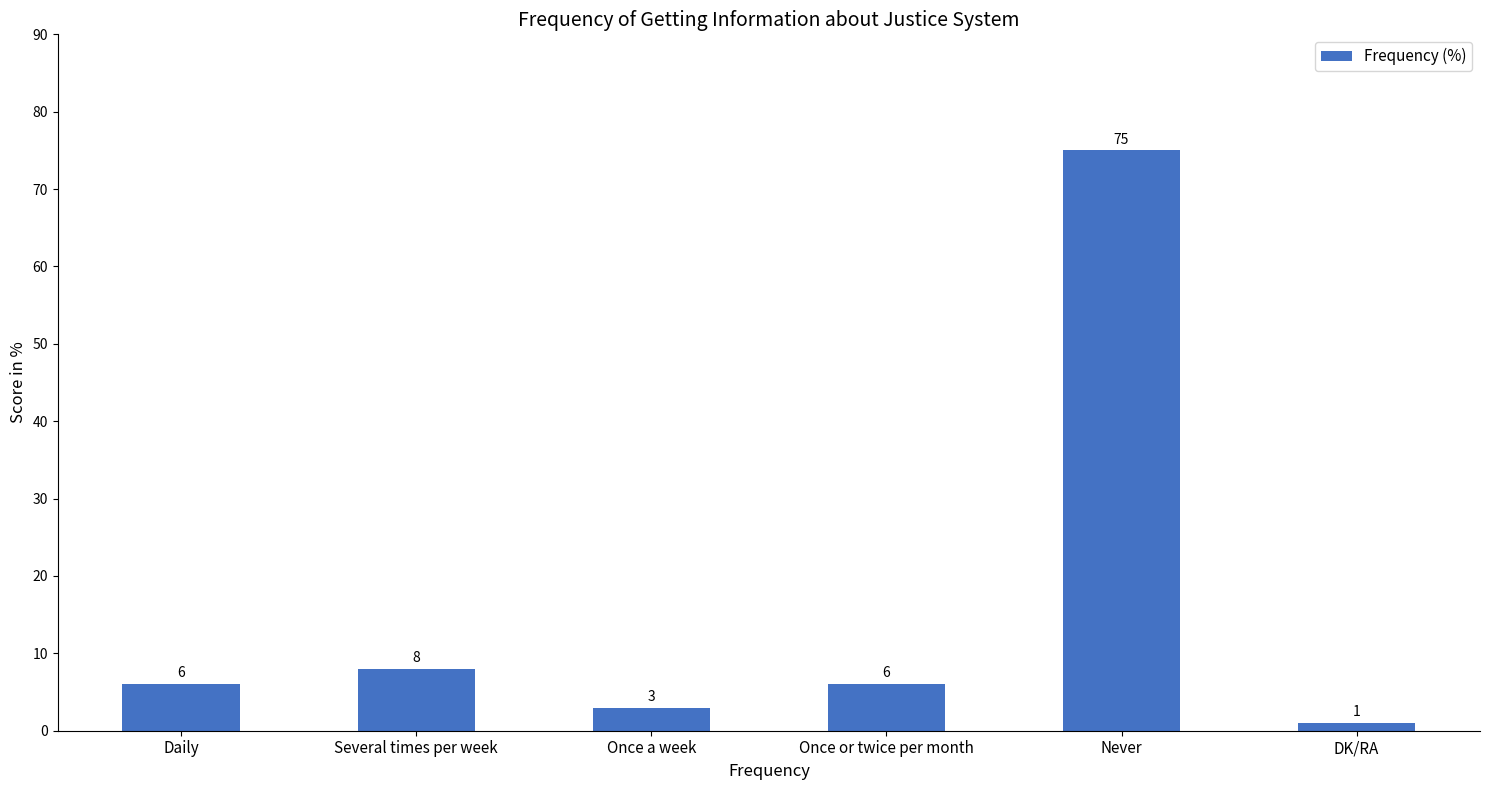

What is the greatest value displayed?

75